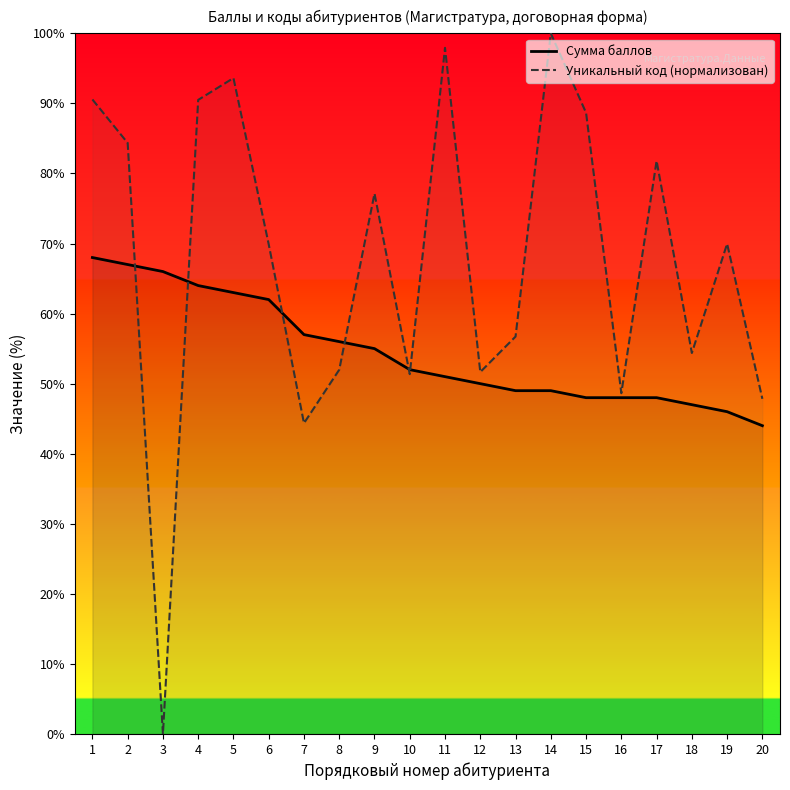

At which label does Сумма баллов reach its peak?

1